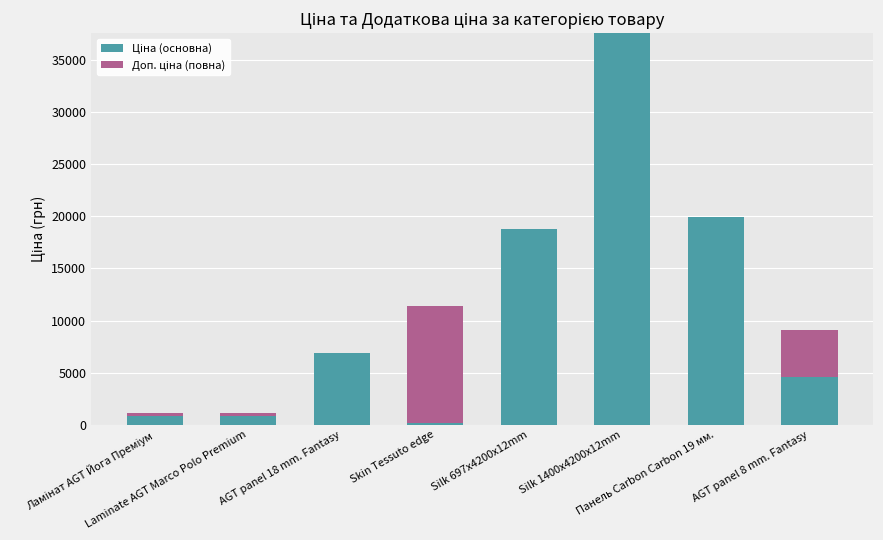

Which has a higher value, Skin Tessuto edge or Silk 697x4200x12mm?

Silk 697x4200x12mm